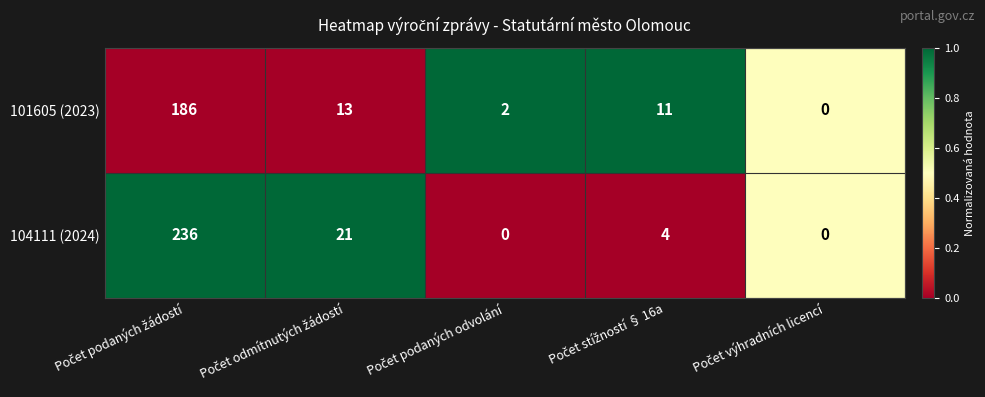

Which series has the largest range (max minus min)?

104111 (2024)